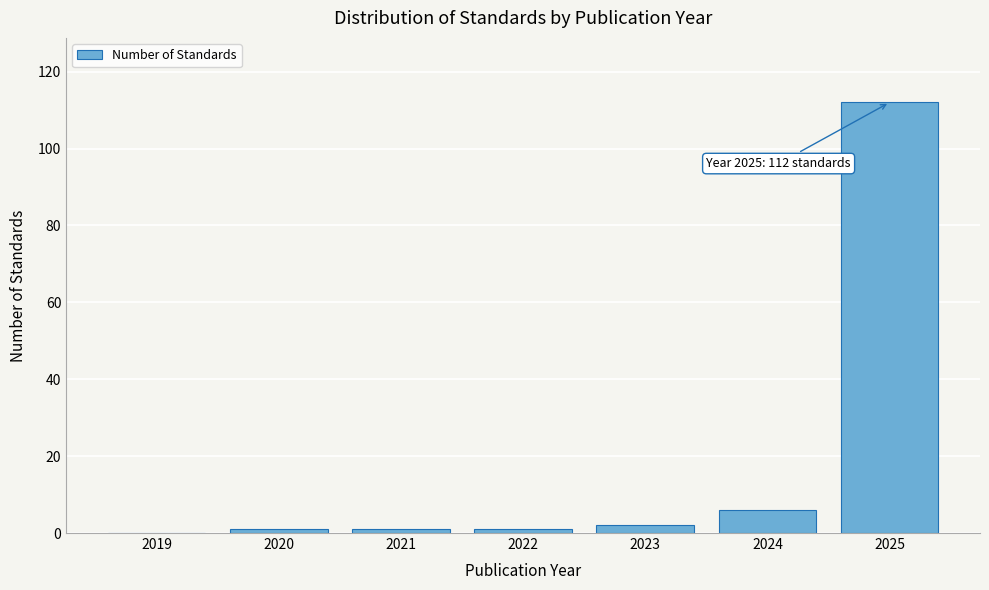

Reading left to right, what are all the values shown in this chart?

2019=0	2020=1	2021=1	2022=1	2023=2	2024=6	2025=112